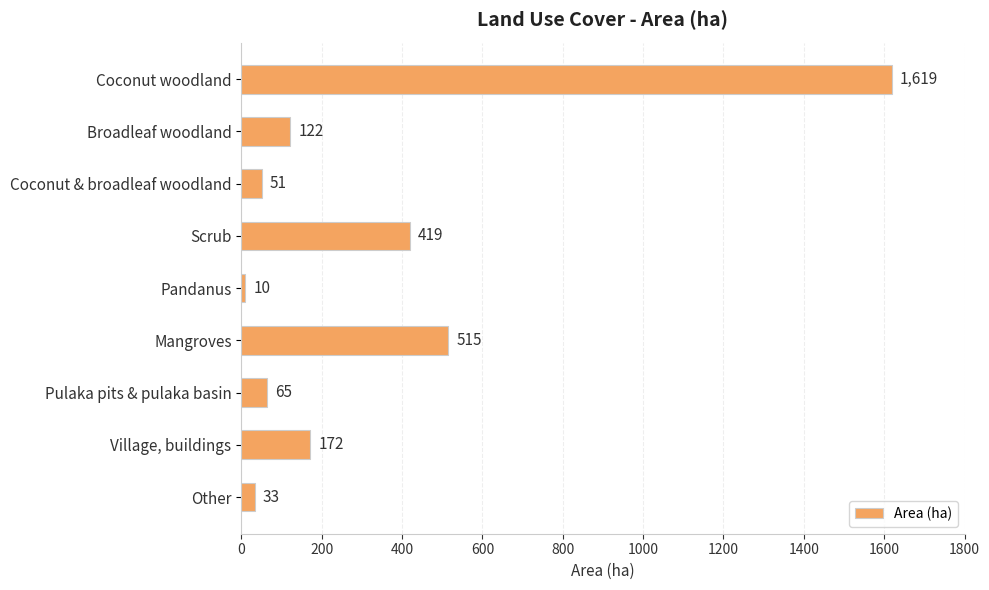

The chart shows a value of 65 at Pulaka pits & pulaka basin. True or false?

True